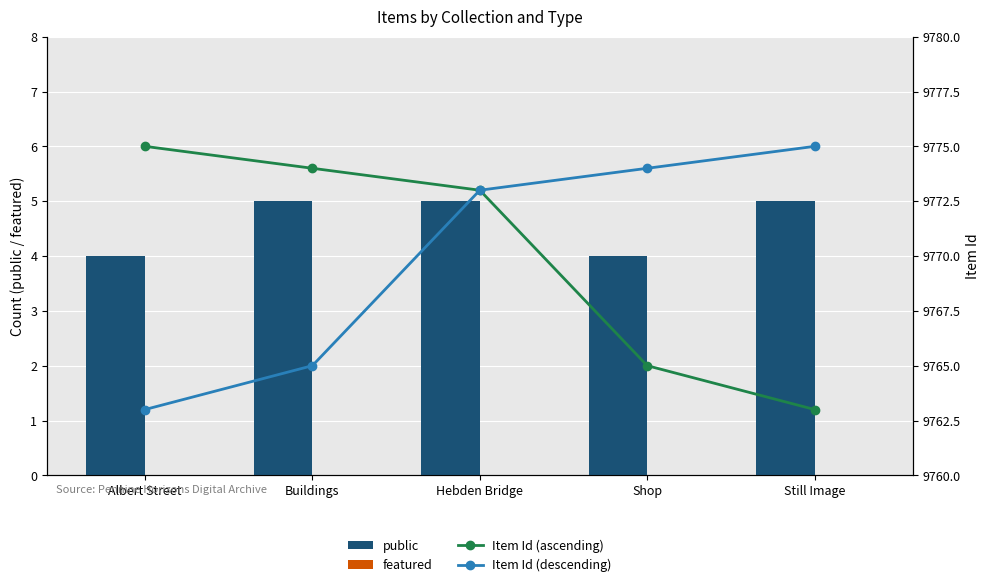

Which series has the widest spread of values?

Item Id (ascending)